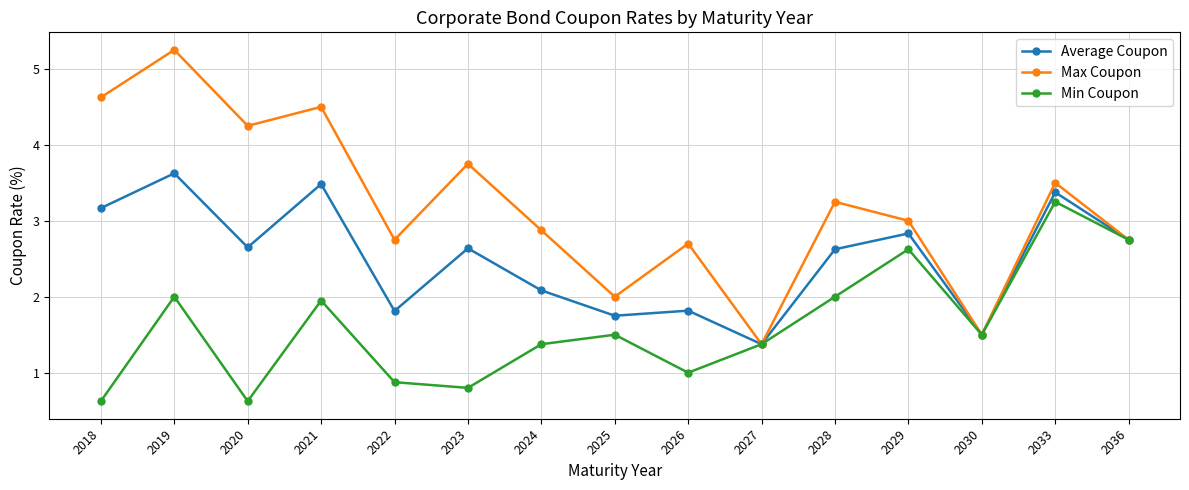

What is the difference between the maximum and second lowest values in the Average Coupon series?

2.1